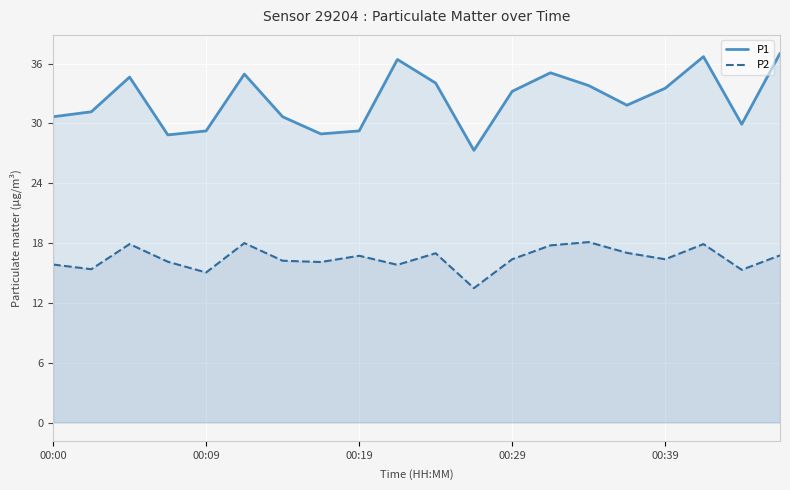

What is the spread (max minus min) of values at 00:00?

14.8